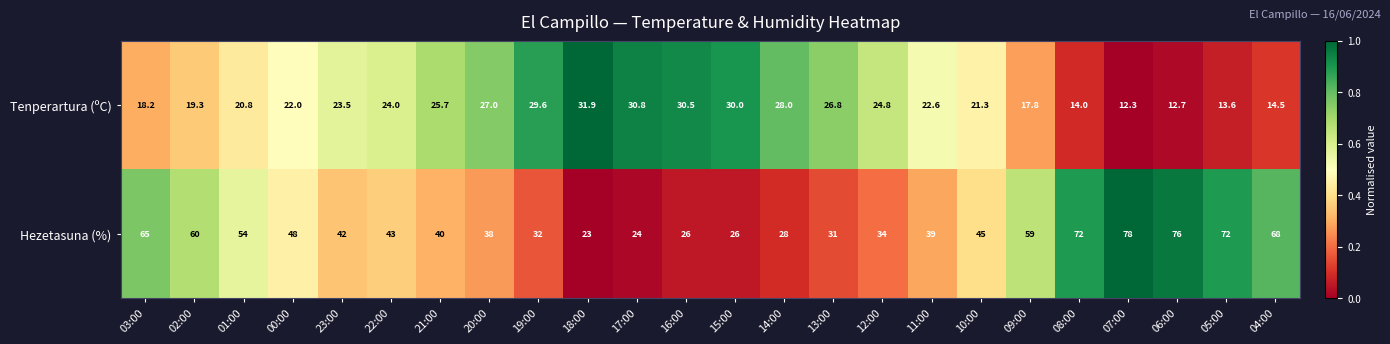

Rank the series by their average value, from lowest to highest.

Tenperartura (ºC), Hezetasuna (%)